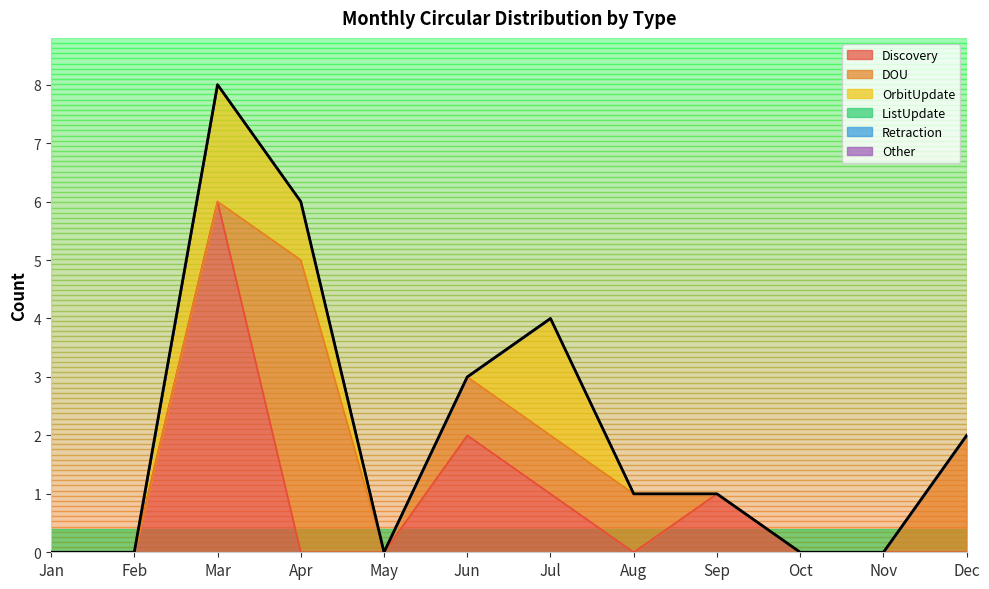

Which label corresponds to the largest value in the chart?

Mar